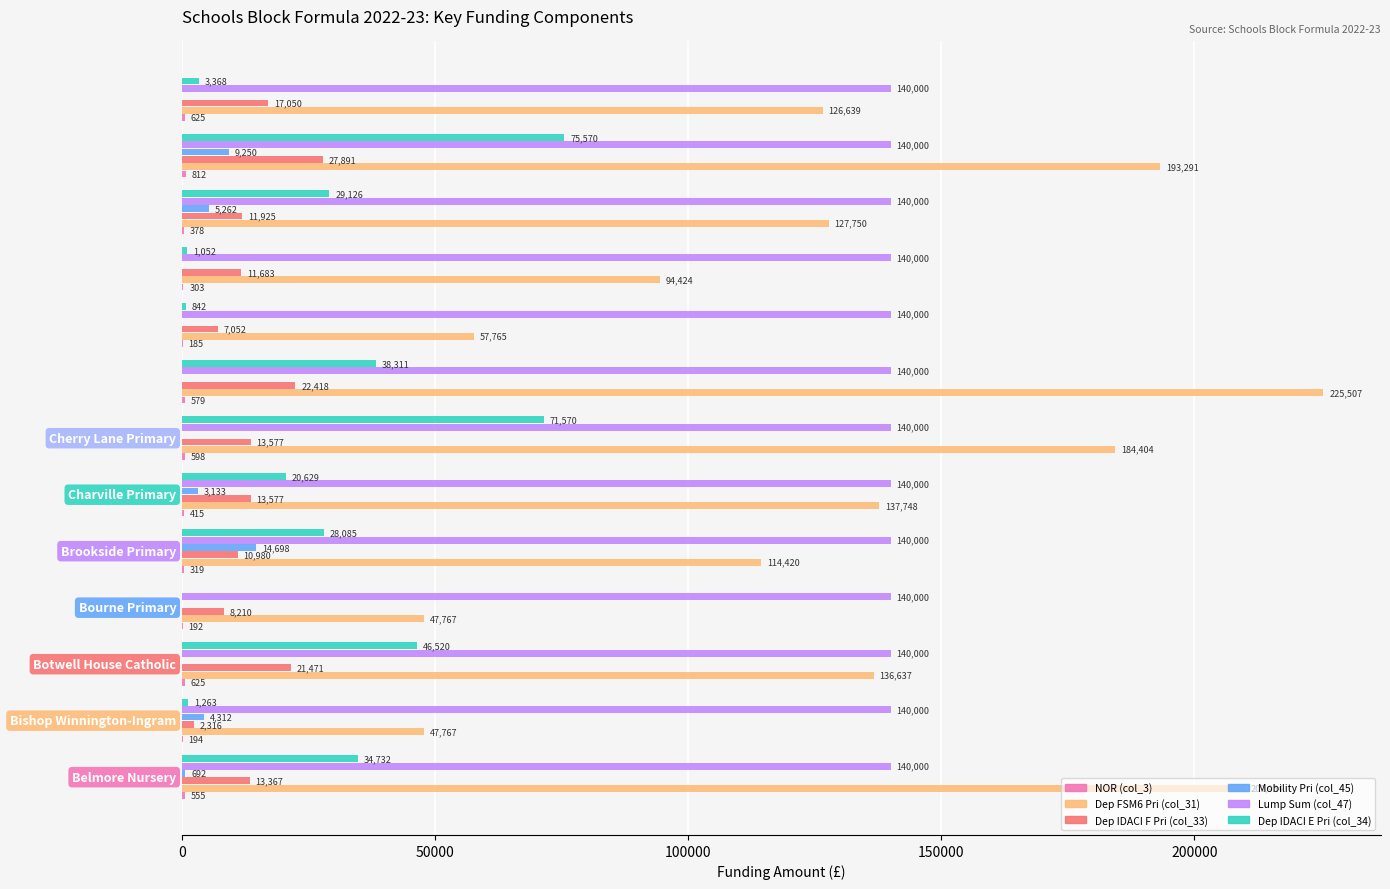

What is the maximum value for Dep FSM6 Pri (col_31)?

225506.6